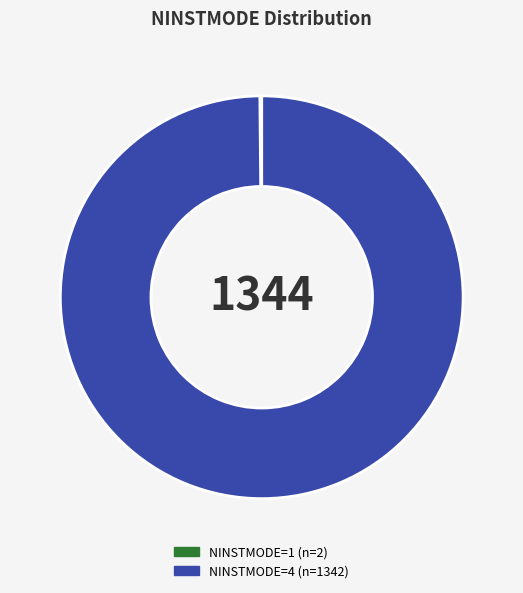

Does any single category account for the majority?

Yes